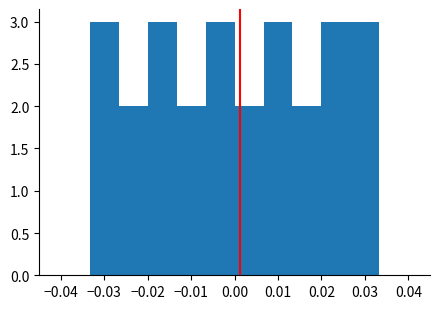

Reading left to right, transcribe this chart: for each bar, give the range it covers on the x-axis and its height. Neither the bar edges nor the heights are printed on the chart, so give them approximately, as read against the axes.

-0.033 to -0.027: 3
-0.027 to -0.020: 2
-0.020 to -0.013: 3
-0.013 to -0.007: 2
-0.007 to 0.000: 3
0.000 to 0.007: 2
0.007 to 0.013: 3
0.013 to 0.020: 2
0.020 to 0.027: 3
0.027 to 0.033: 3